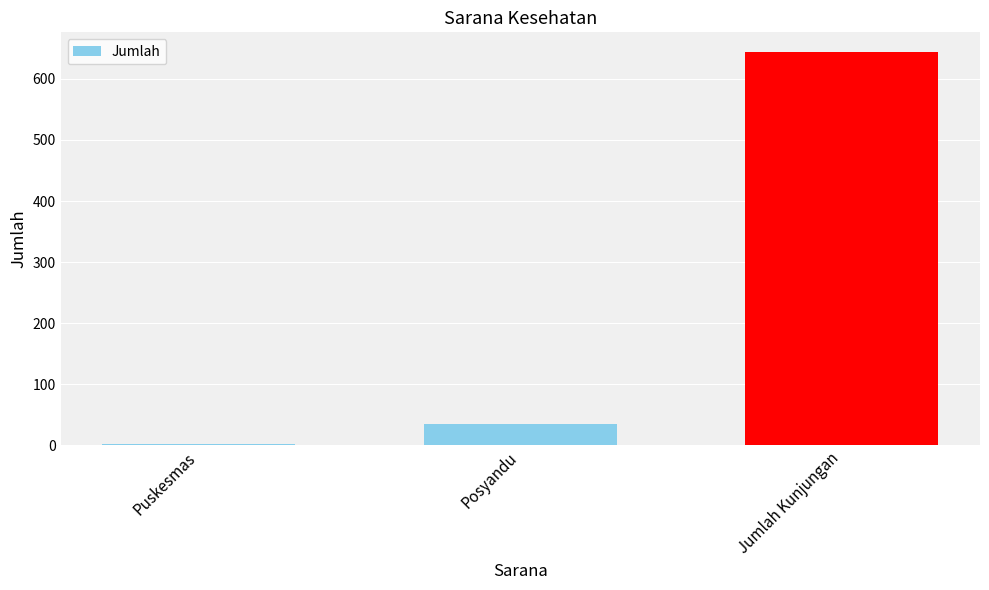

Between Jumlah Kunjungan and Puskesmas, which is larger?

Jumlah Kunjungan